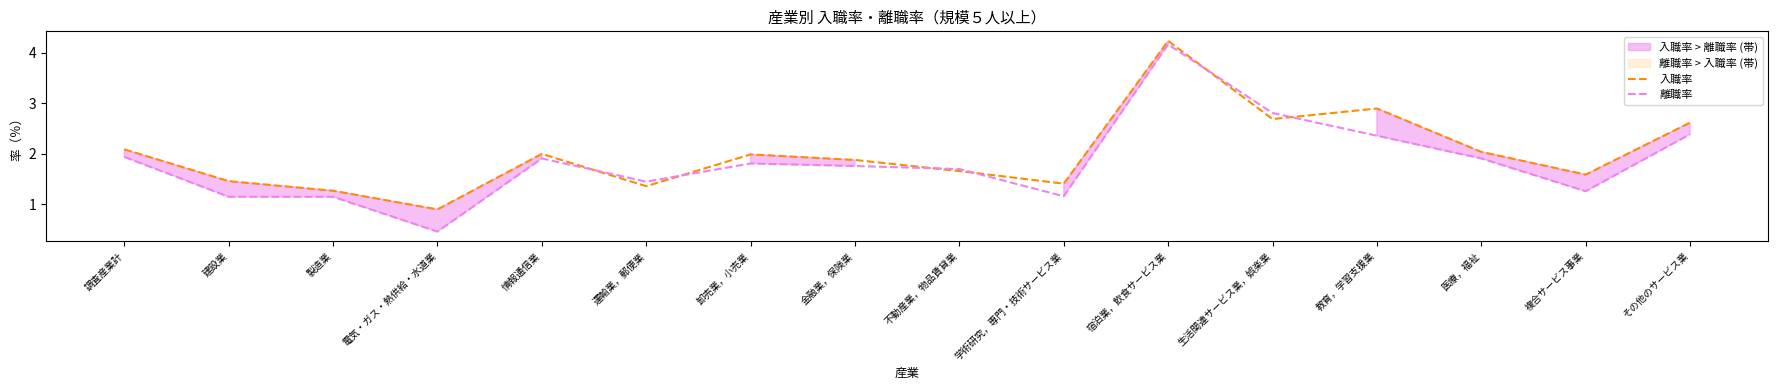

True or false: 入職率 has more than 1 points higher than both neighbors.

True